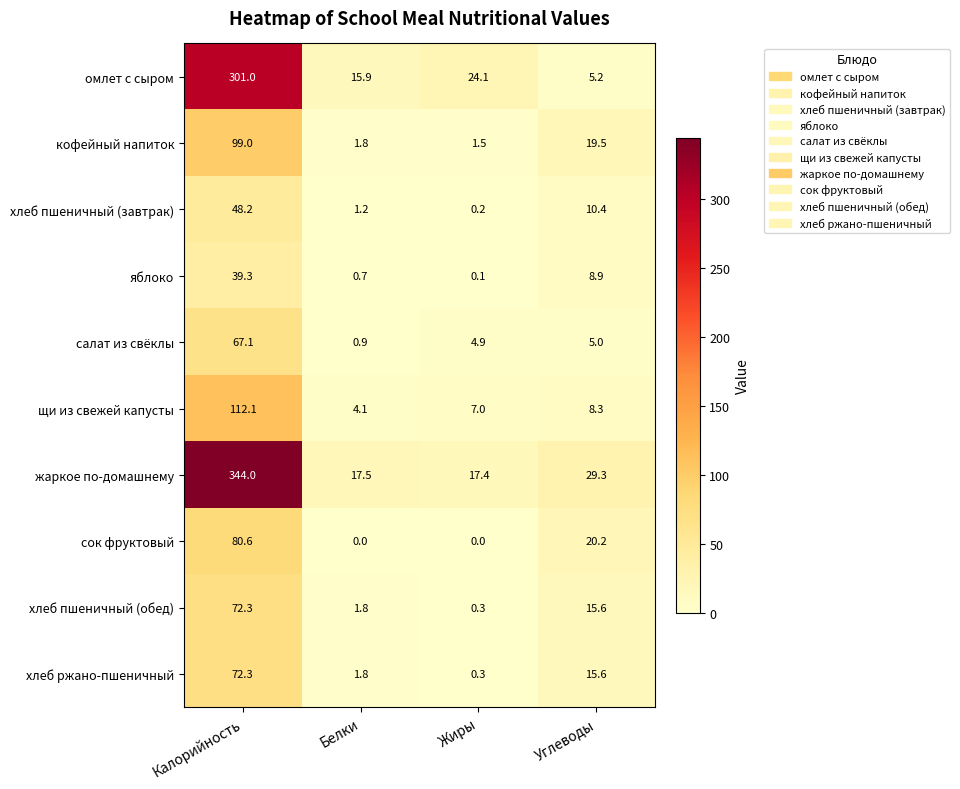

What is the difference between the maximum and minimum values in the сок фруктовый series?

80.6